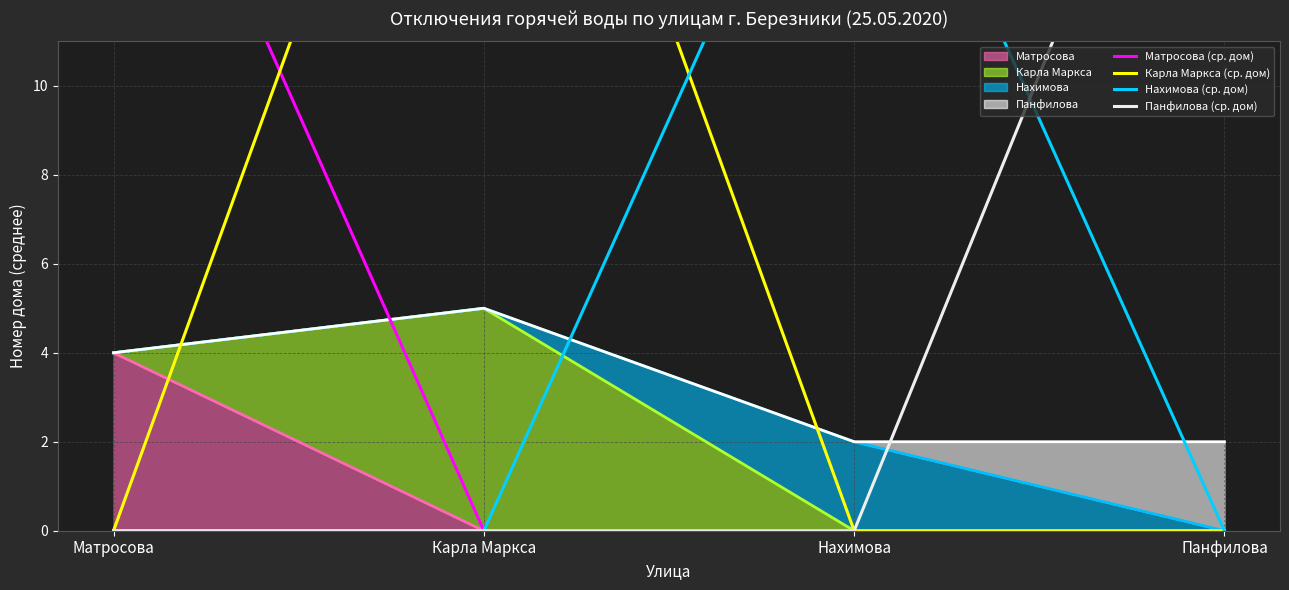

Is the value of Карла Маркса (ср. дом) at Нахимова greater than the value of Нахимова (ср. дом) at Карла Маркса?

No